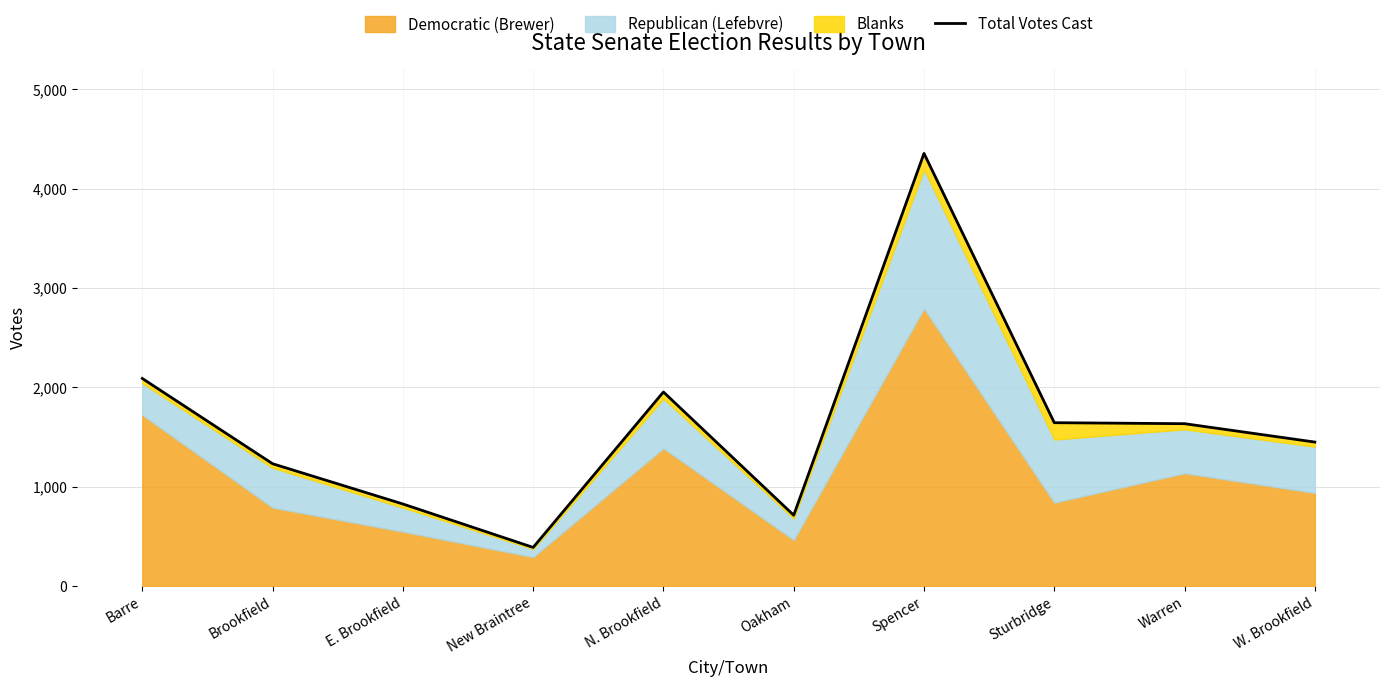

How many points are higher than both their immediate neighbors (excluding endpoints)?

2